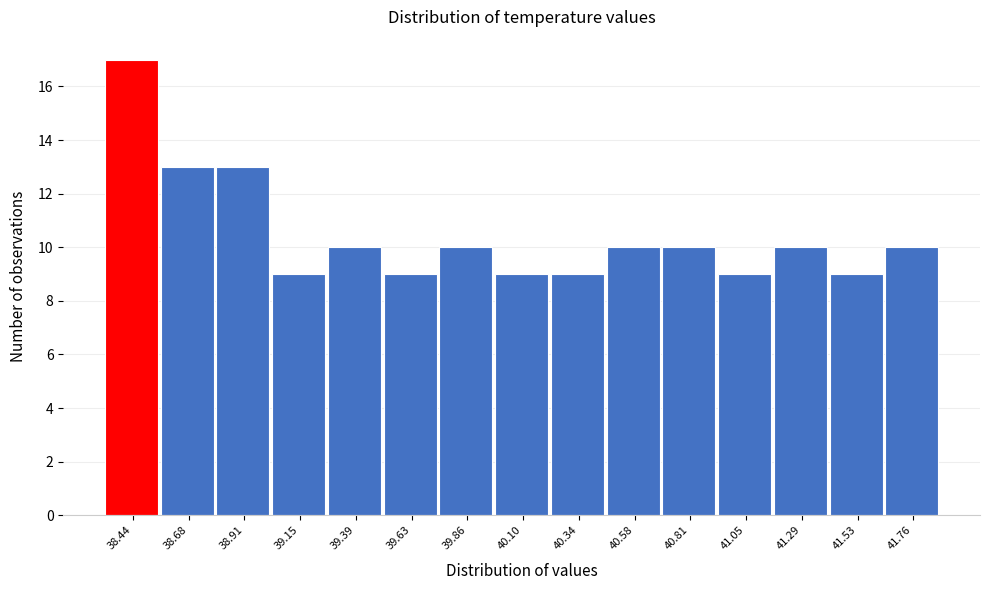

Reading right to left, extract all data points from this chart.

41.76=10	41.53=9	41.29=10	41.05=9	40.81=10	40.58=10	40.34=9	40.10=9	39.86=10	39.63=9	39.39=10	39.15=9	38.91=13	38.68=13	38.44=17